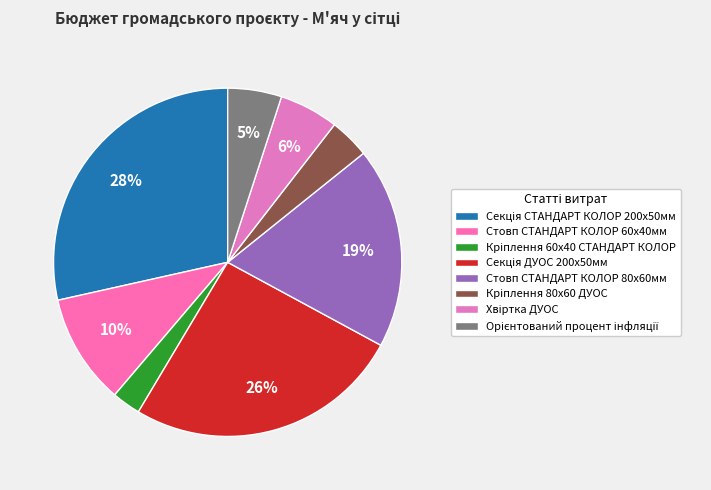

To the nearest percent, what portion does Орієнтований процент інфляції represent?

5%